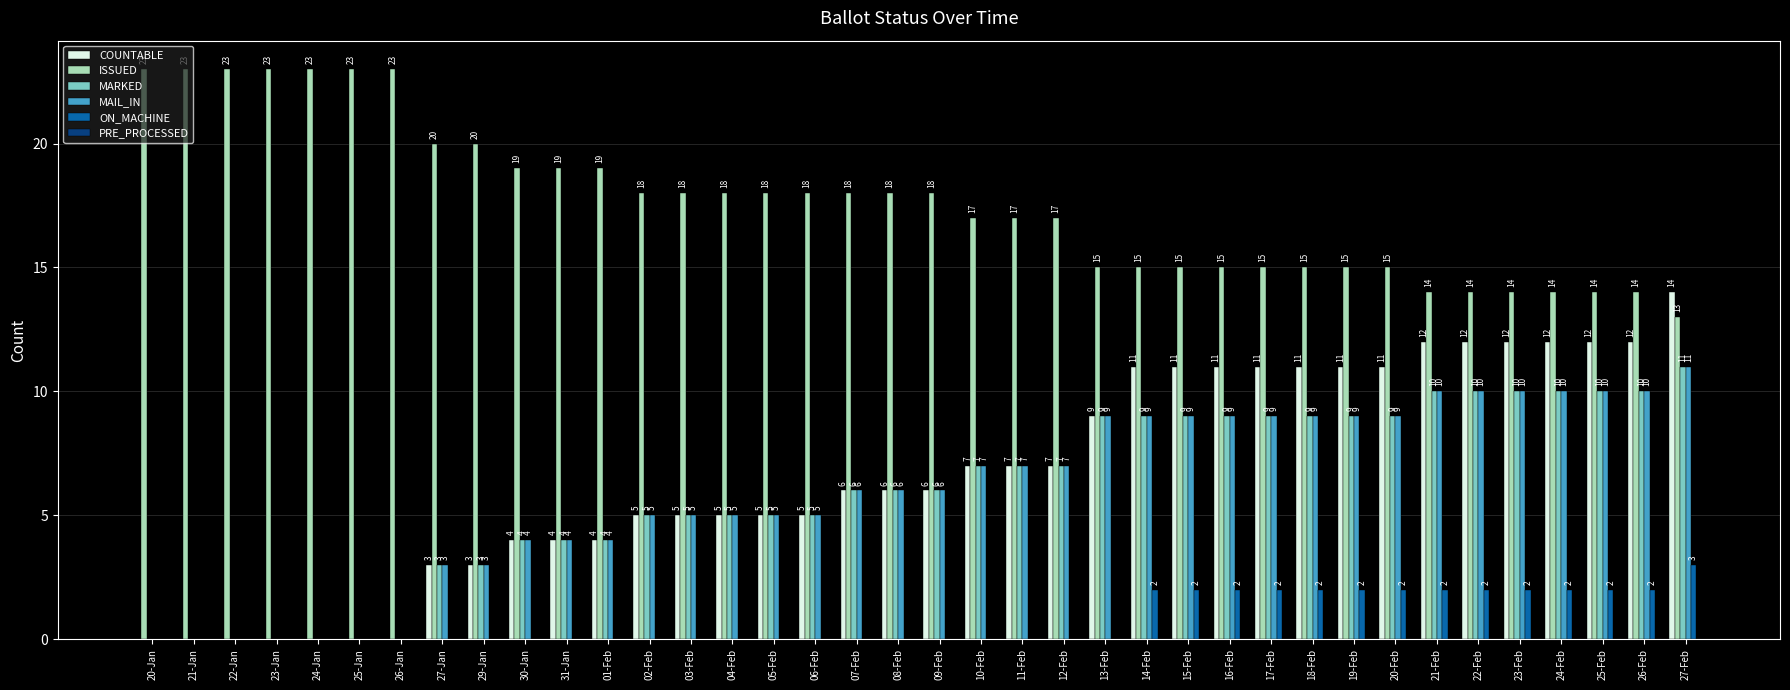

What is the sum of all ISSUED values?

670